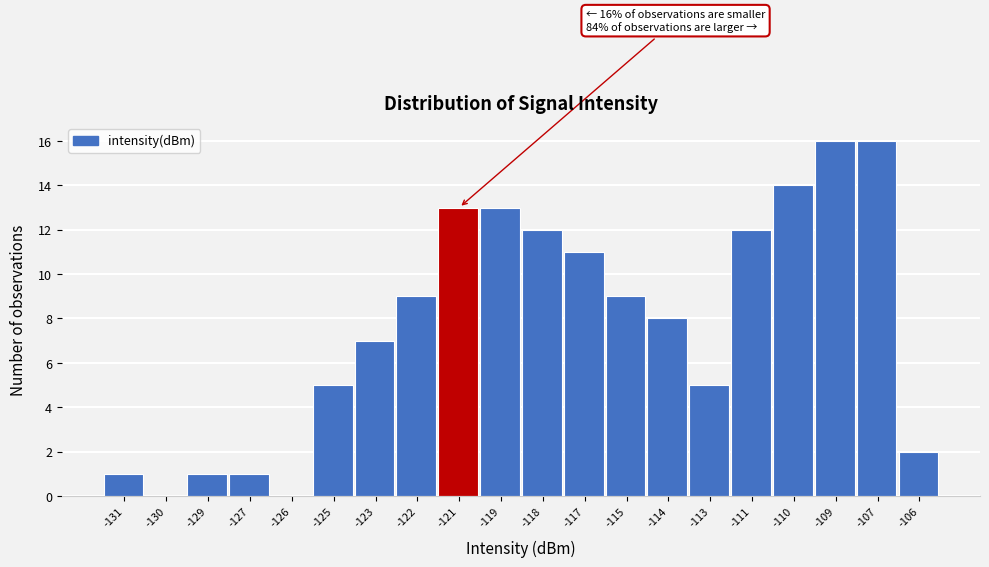

Reading left to right, what are all the values shown in this chart?

-131=1	-130=0	-129=1	-127=1	-126=0	-125=5	-123=7	-122=9	-121=13	-119=13	-118=12	-117=11	-115=9	-114=8	-113=5	-111=12	-110=14	-109=16	-107=16	-106=2